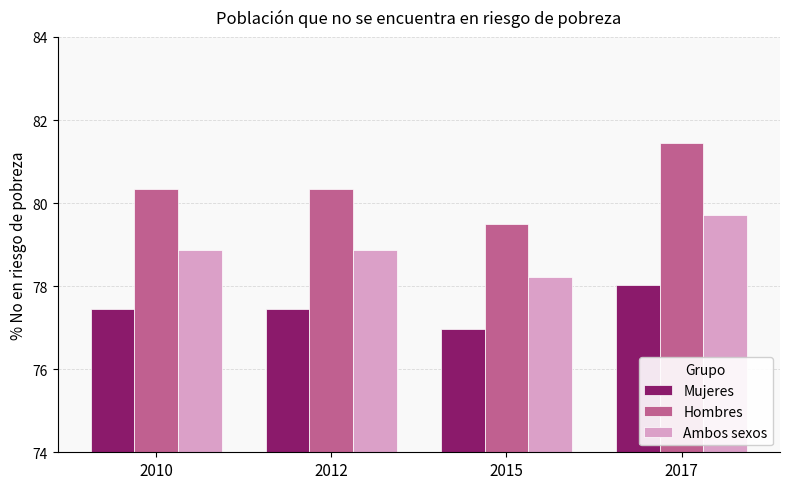

Reading left to right, transcribe all the data shown in this chart.

Mujeres: 2010=77.5	2012=77.5	2015=77.0	2017=78.0
Hombres: 2010=80.3	2012=80.3	2015=79.5	2017=81.4
Ambos sexos: 2010=78.9	2012=78.9	2015=78.2	2017=79.7